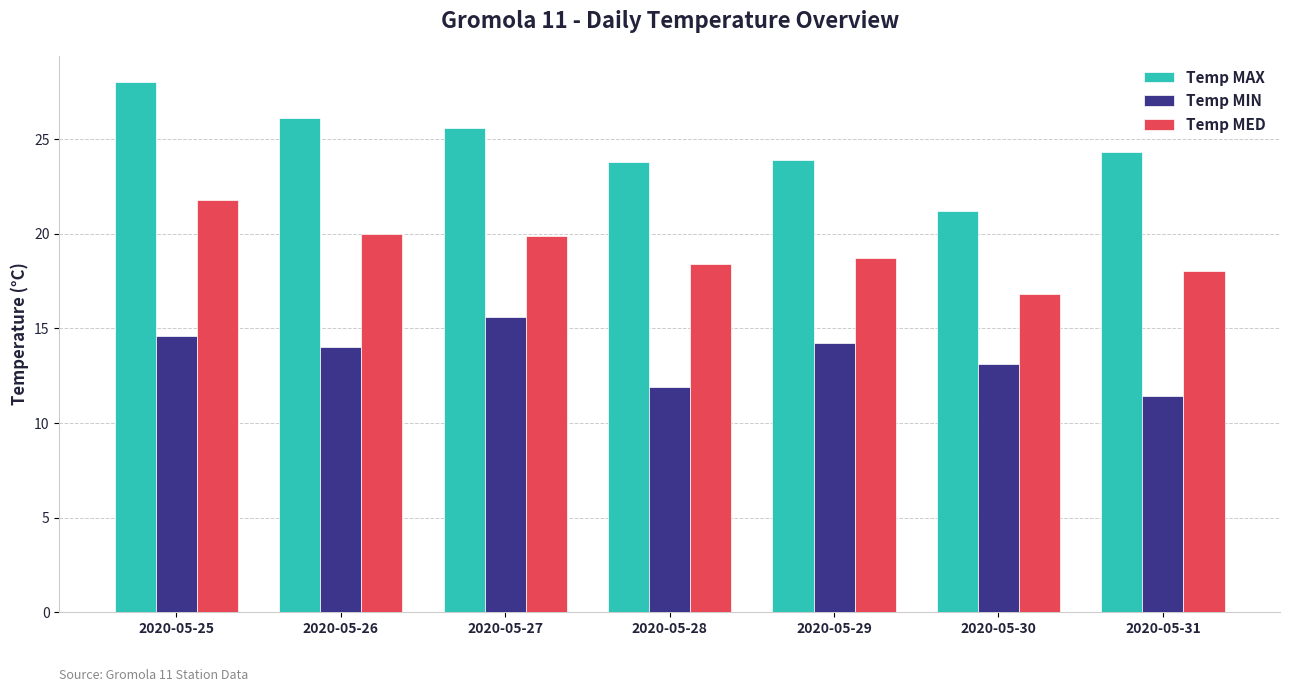

True or false: Temp MED has a value of 16.8 at 2020-05-30.

True